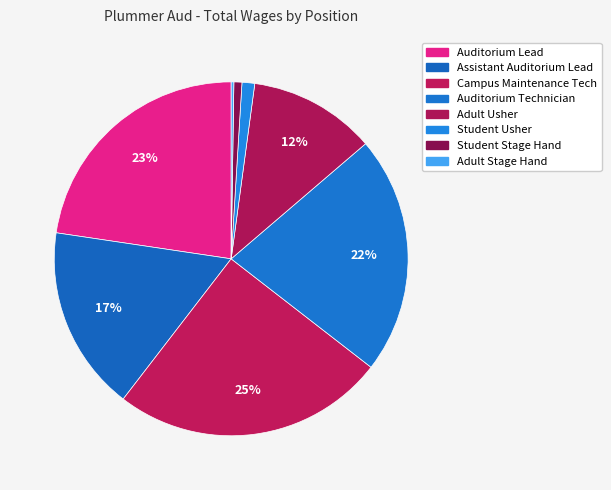

Which slice is the smallest?

Adult Stage Hand